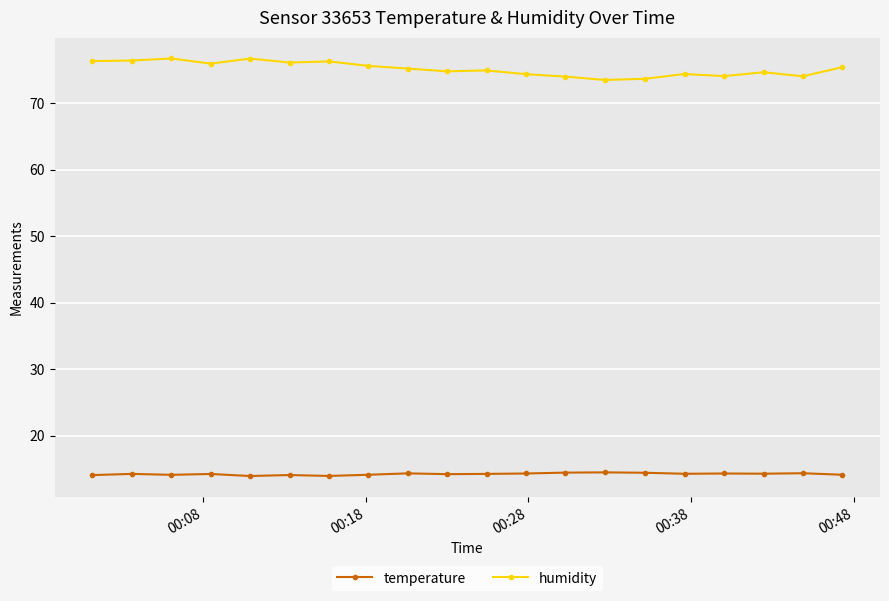

Which series has the widest spread of values?

humidity